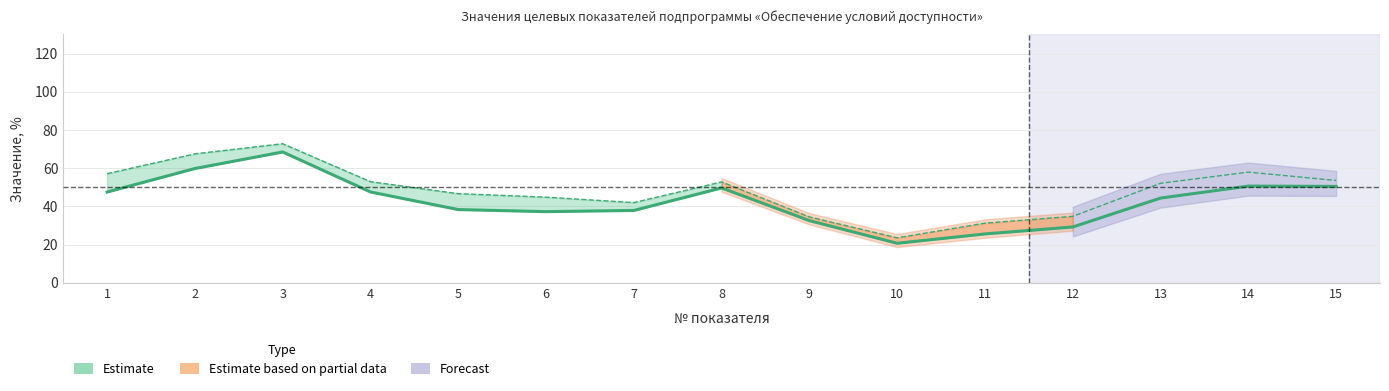

Which has a higher value, 6 or 7?

6